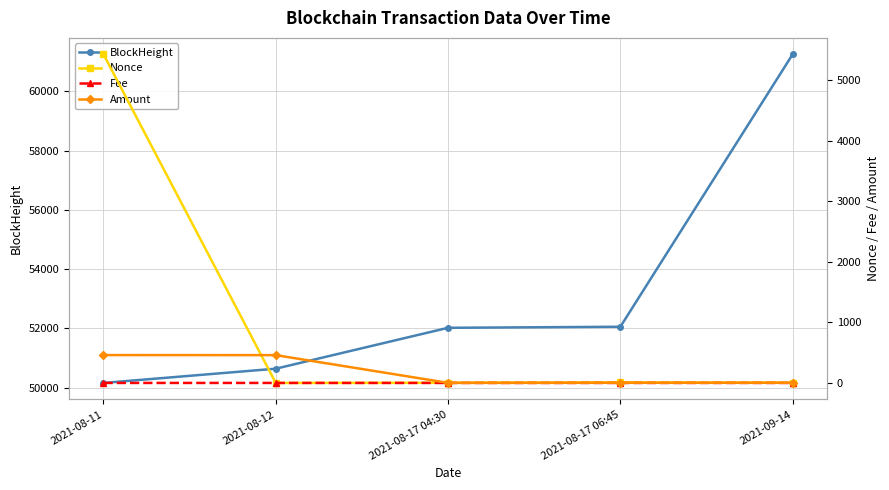

Count the number of data series in this chart.

4